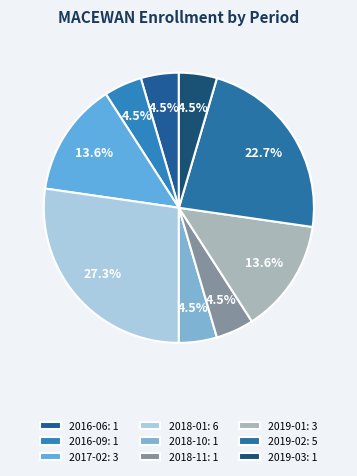

Does 2019-01 represent more than half of the total?

No